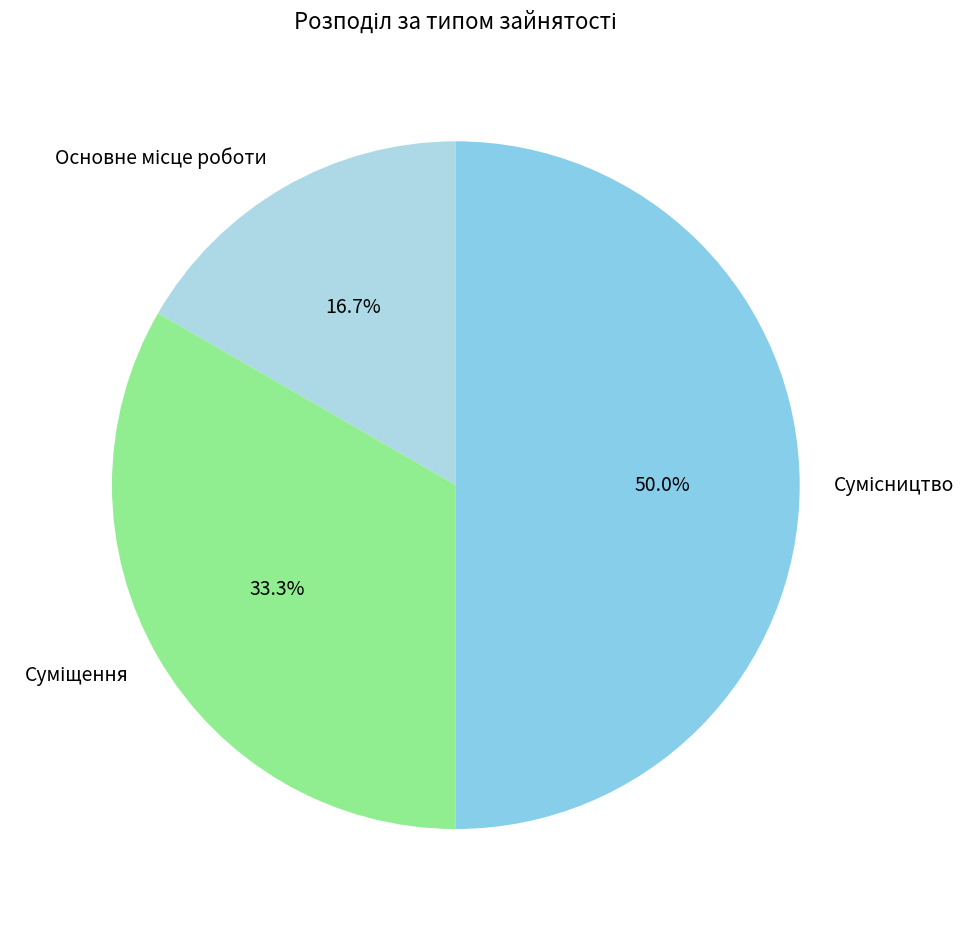

Count the number of slices in the pie.

3